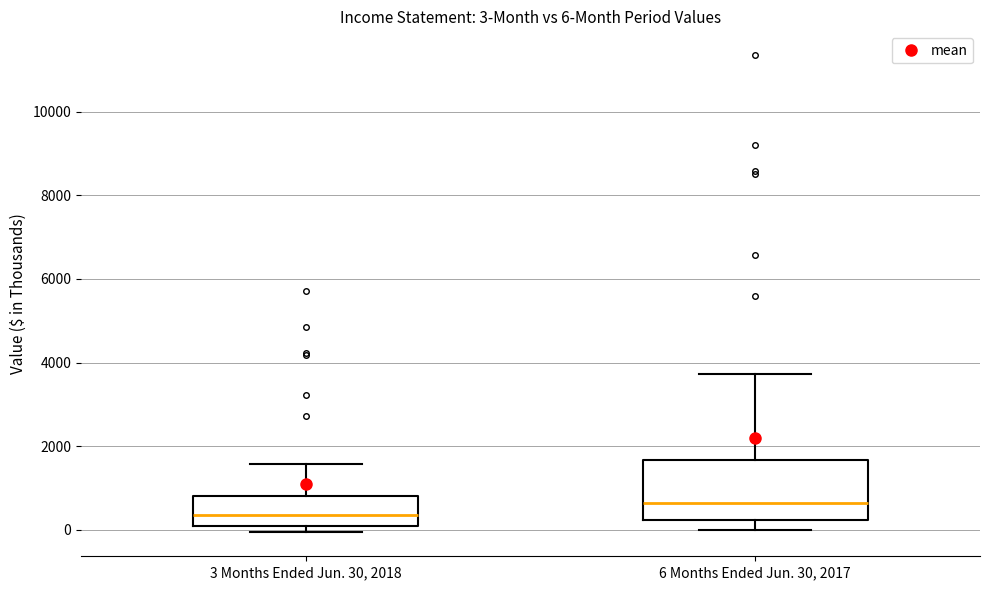

Which box has the highest median line?

6 Months Ended Jun. 30, 2017